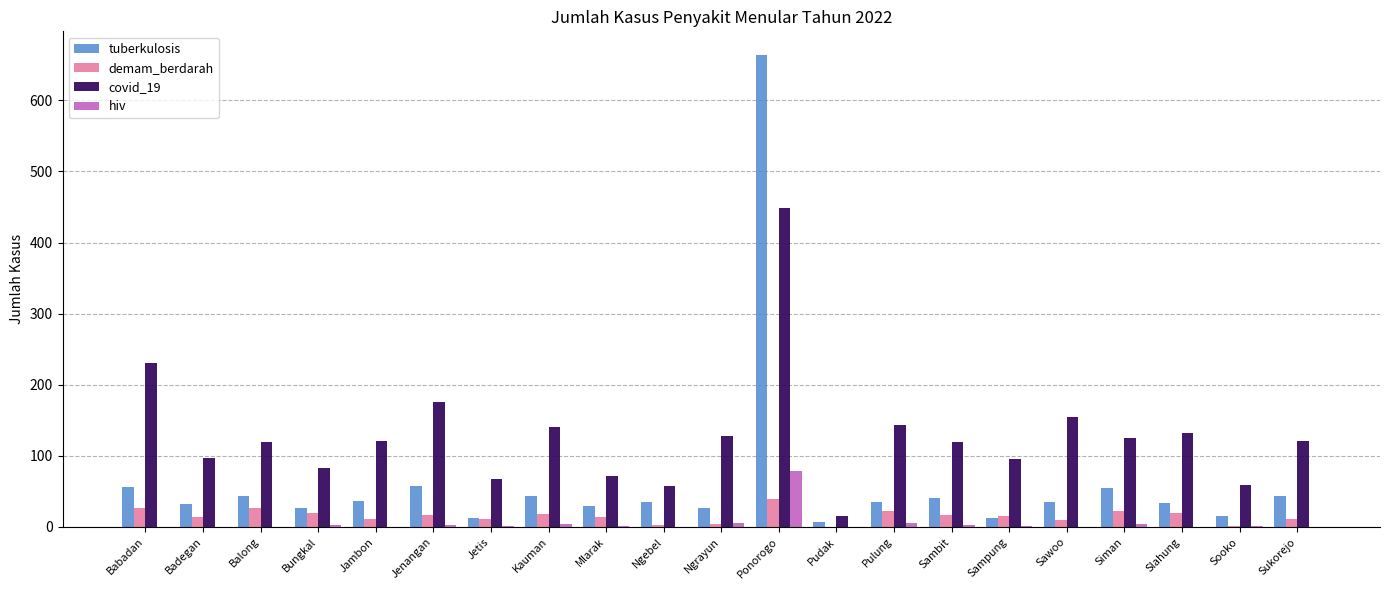

Which label corresponds to the largest value in the chart?

Ponorogo